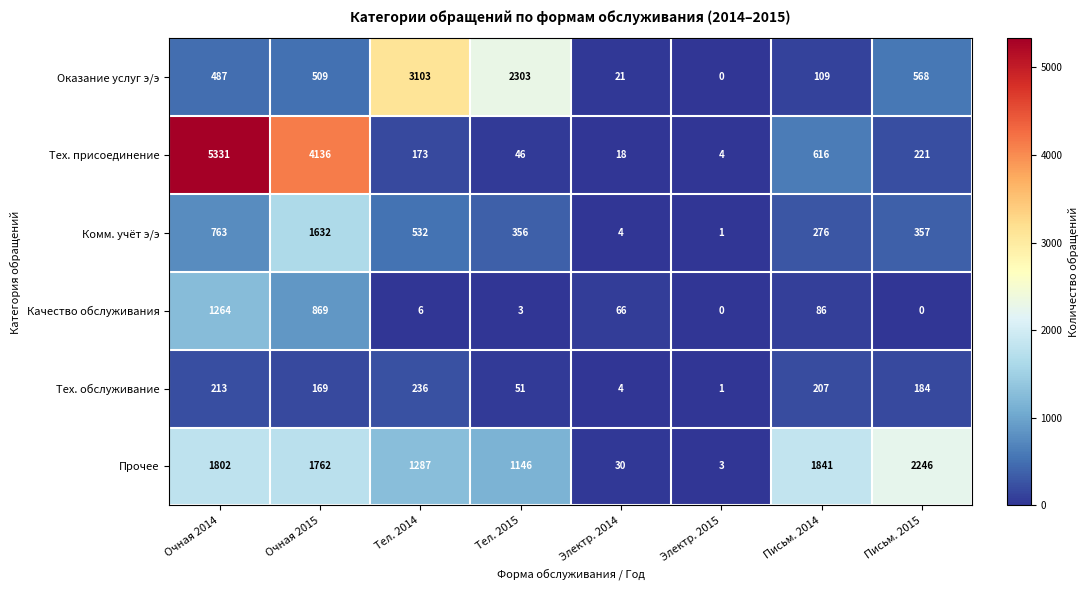

What is the greatest value displayed?

5331